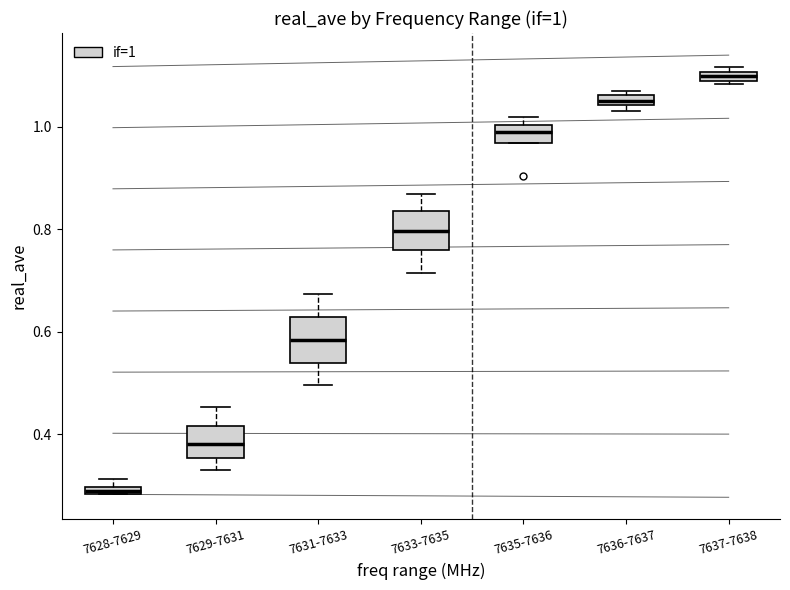

Which box has the lowest median line?

7628-7629